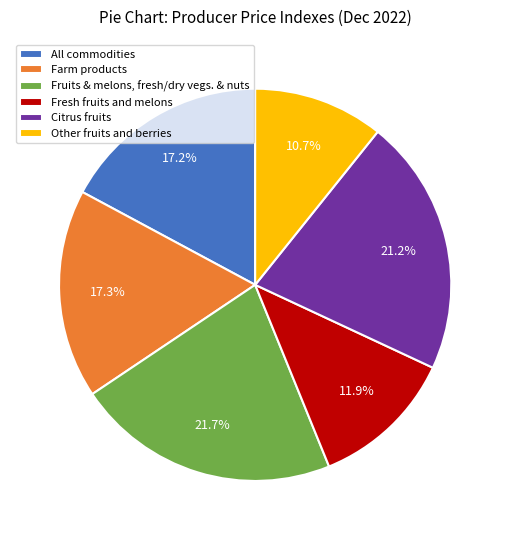

What is the ratio of the value at Farm products to the value at Citrus fruits?

0.8